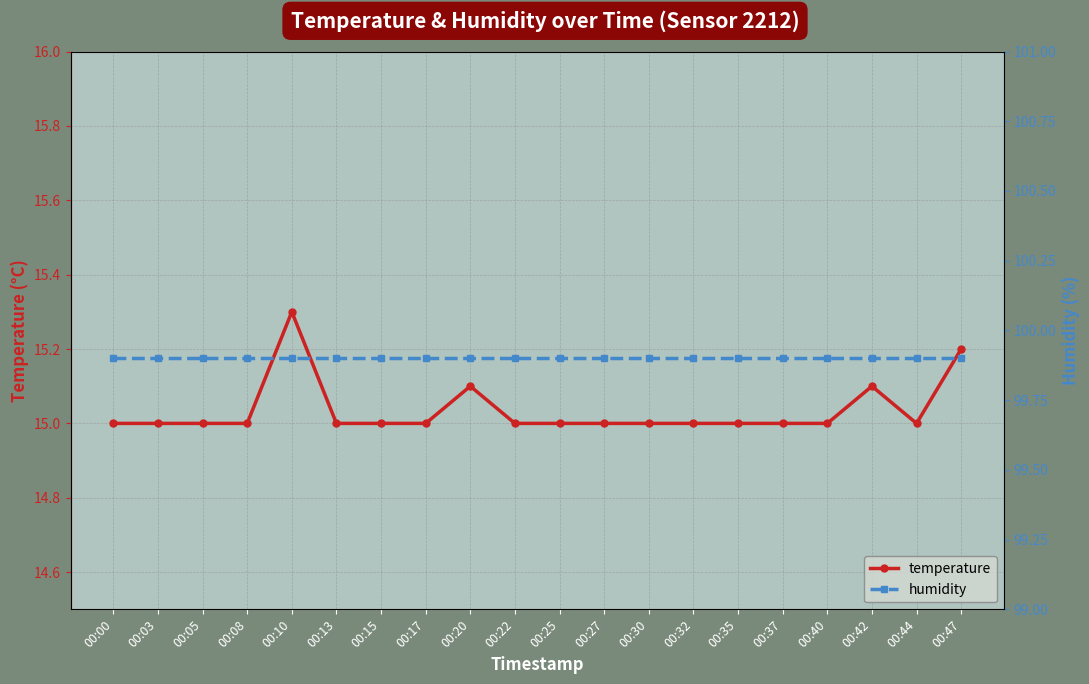

How many categories are shown in the chart?

20